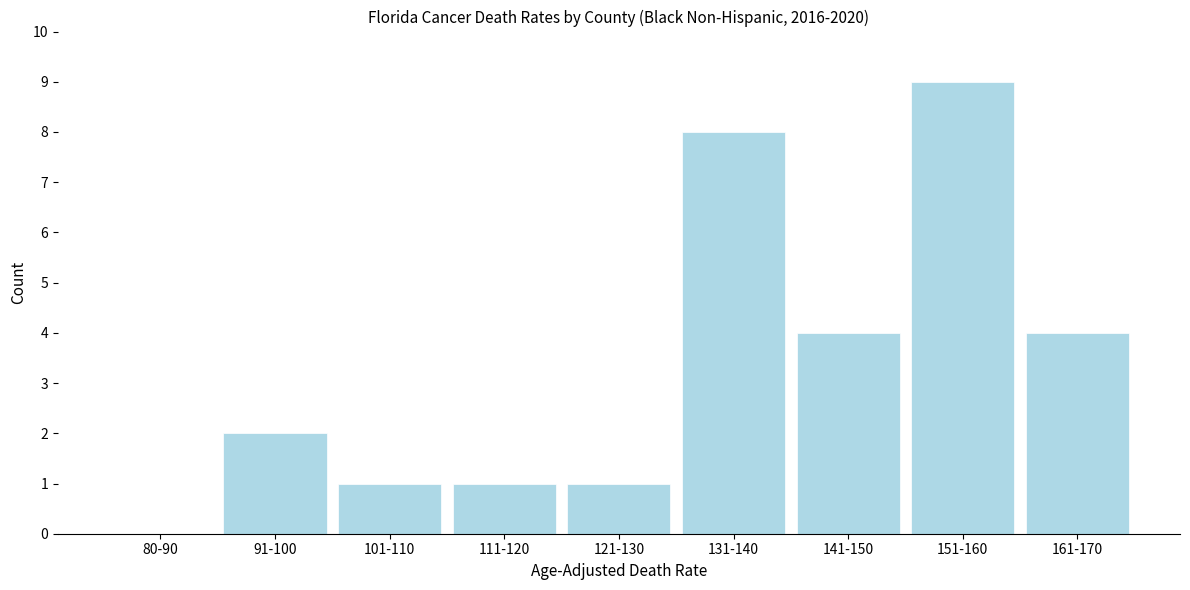

Reading left to right, list all the values displayed in this chart.

80-90=0	91-100=2	101-110=1	111-120=1	121-130=1	131-140=8	141-150=4	151-160=9	161-170=4